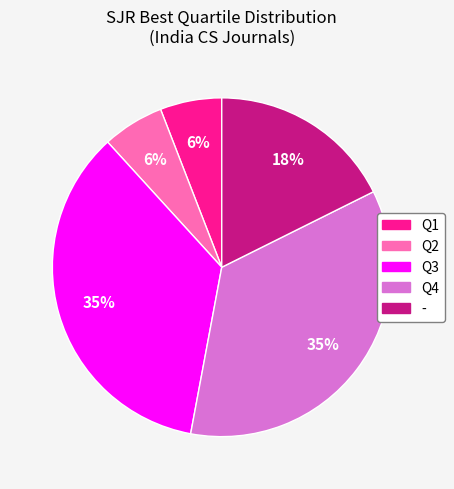

To the nearest percent, what is the average slice percentage?

20%